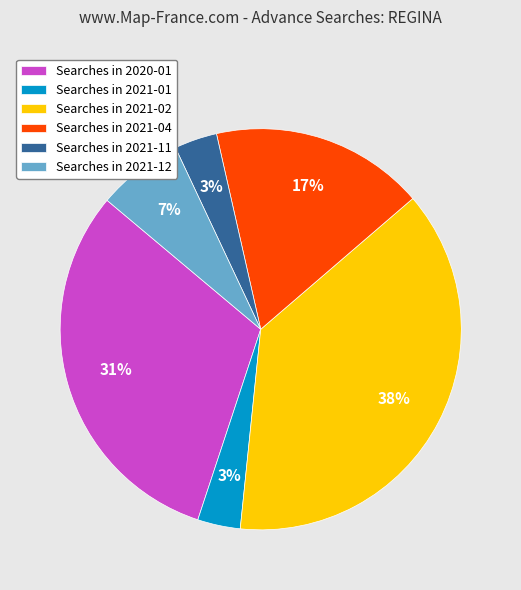

Which category has the biggest portion of the pie?

Searches in 2021-02